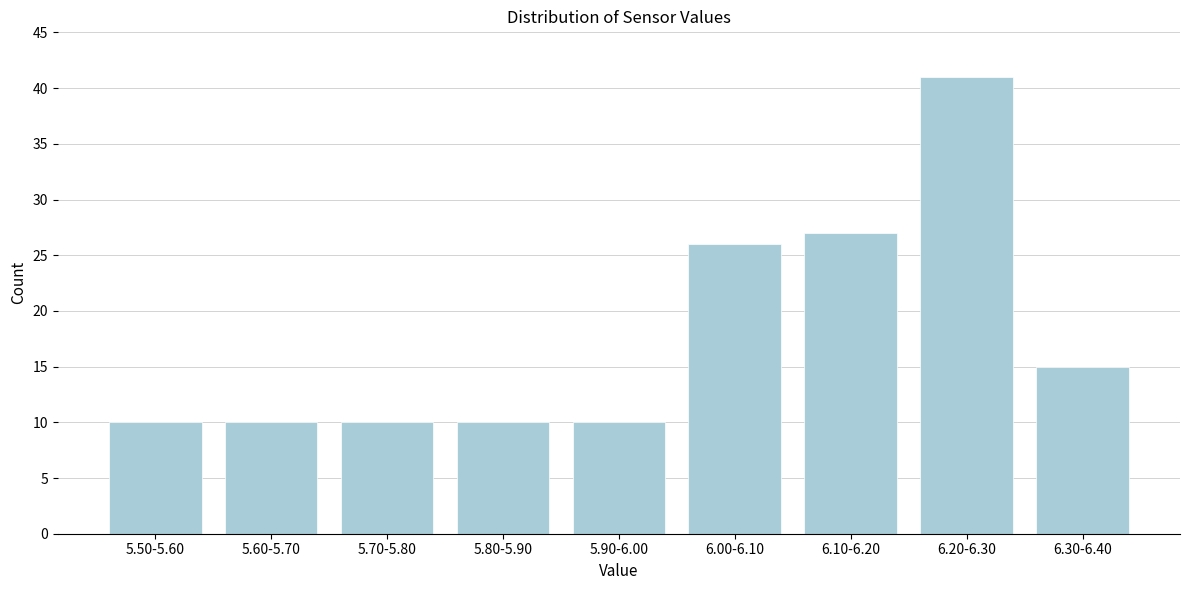

Reading left to right, extract all data points from this chart.

5.50-5.60=10	5.60-5.70=10	5.70-5.80=10	5.80-5.90=10	5.90-6.00=10	6.00-6.10=26	6.10-6.20=27	6.20-6.30=41	6.30-6.40=15